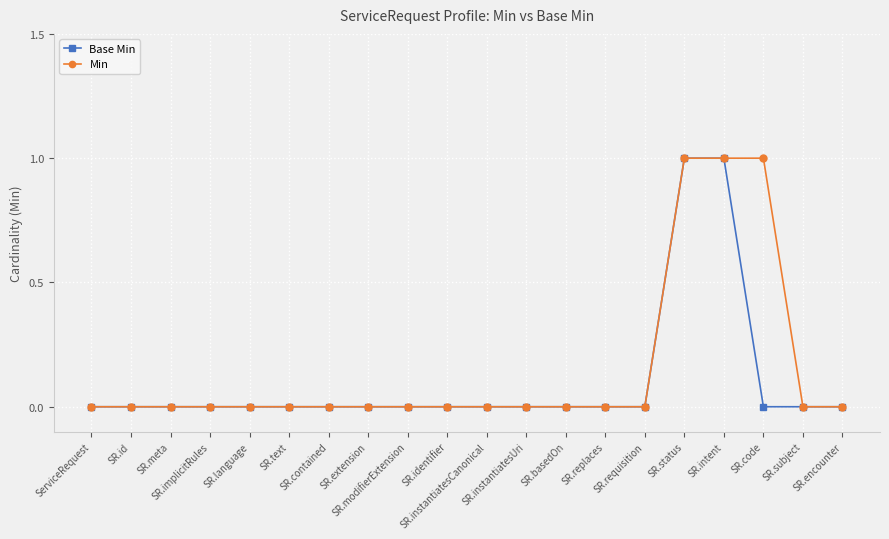

What is the label of the 13th point from the right?

SR.extension